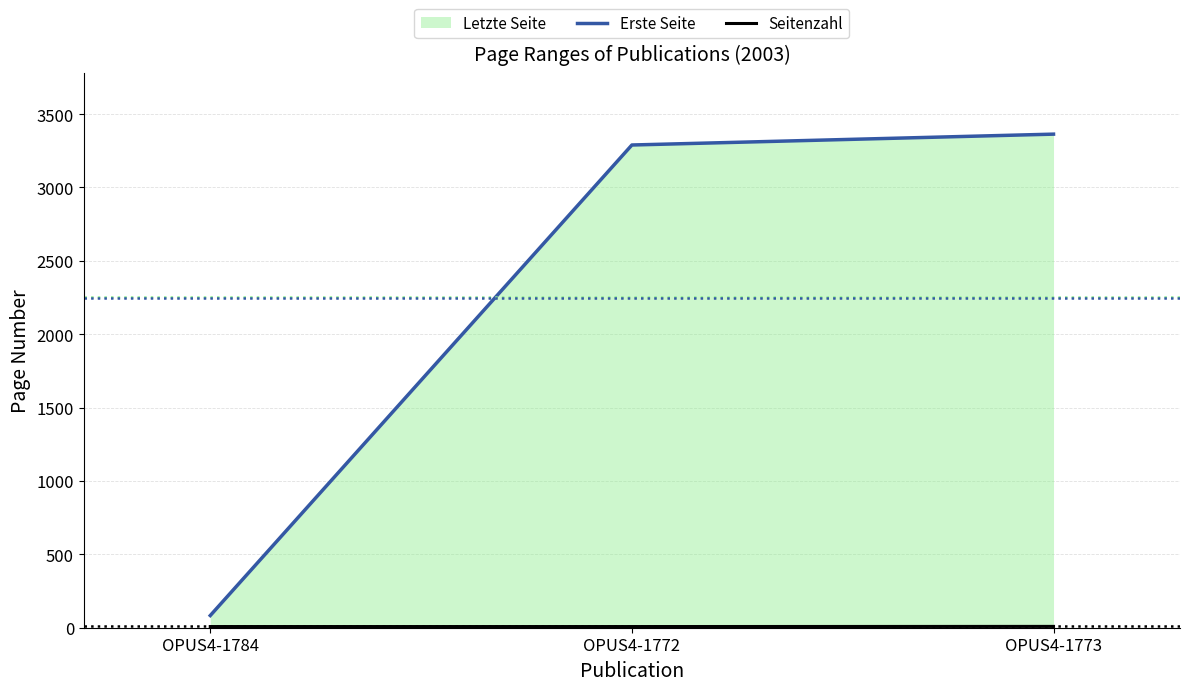

Rank the categories by Seitenzahl value from highest to lowest.

OPUS4-1773, OPUS4-1784, OPUS4-1772